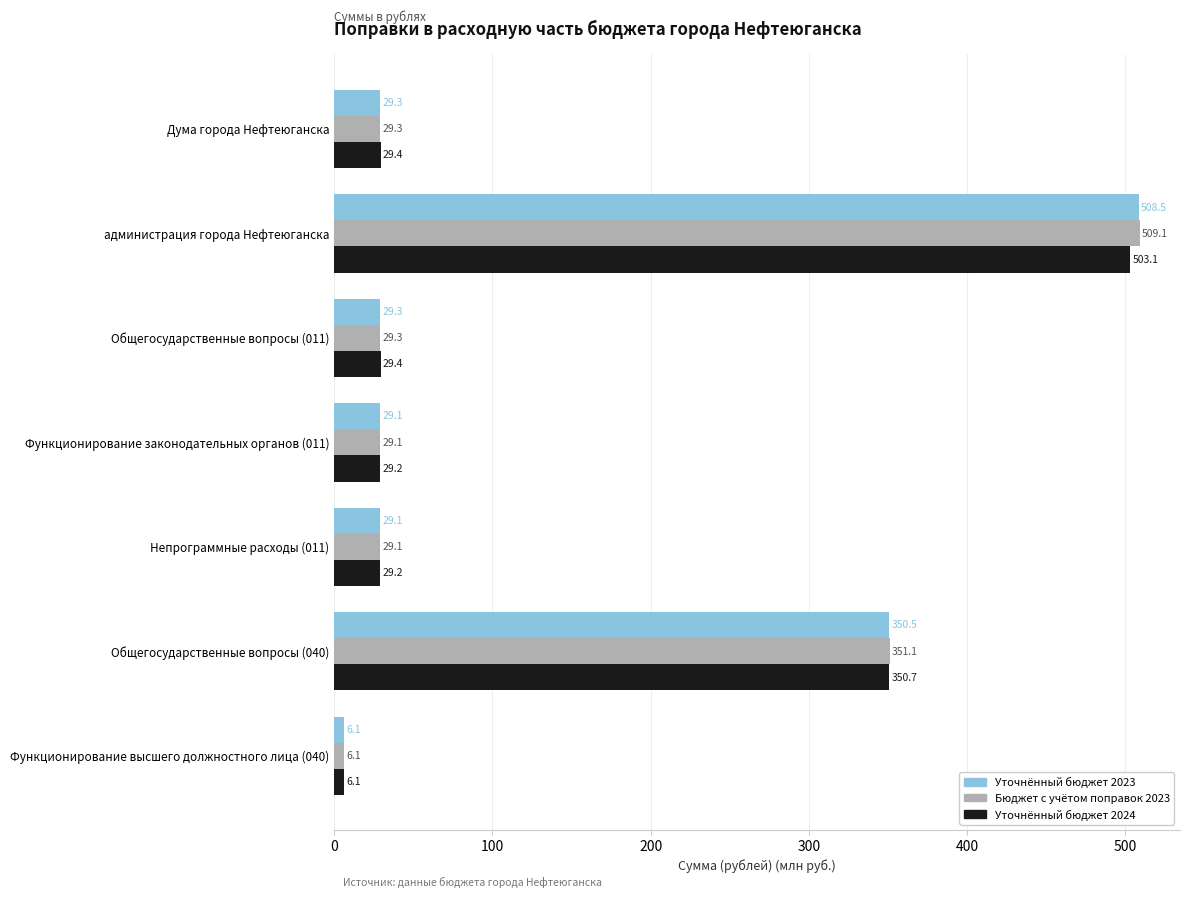

List the series in order of their peak value, lowest first.

Уточнённый бюджет 2024, Уточнённый бюджет 2023, Бюджет с учётом поправок 2023